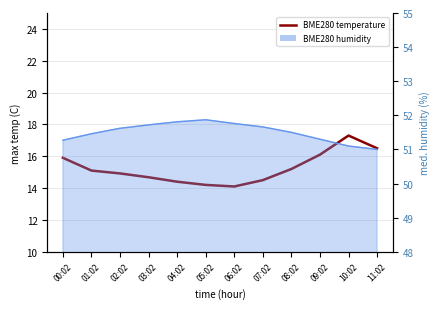

What position from the left is 10:02?

11